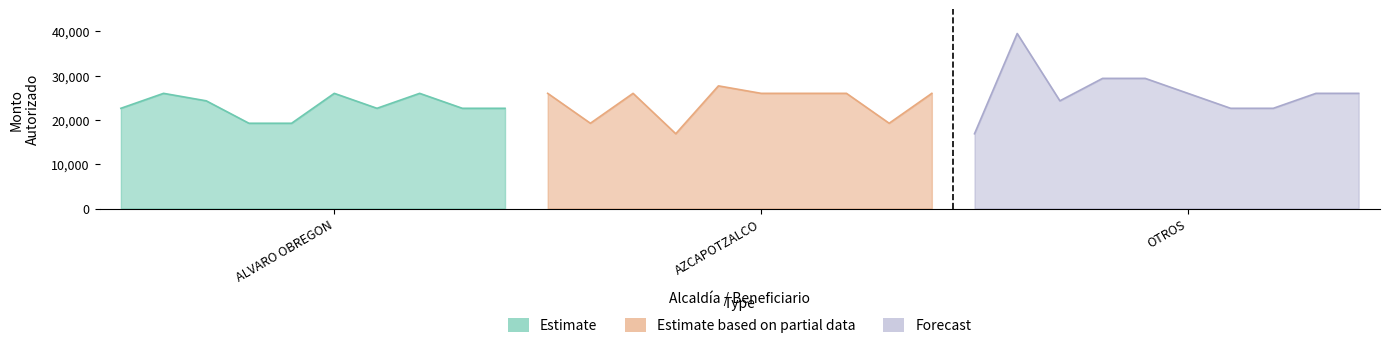

Which series has the largest total across all categories?

Forecast